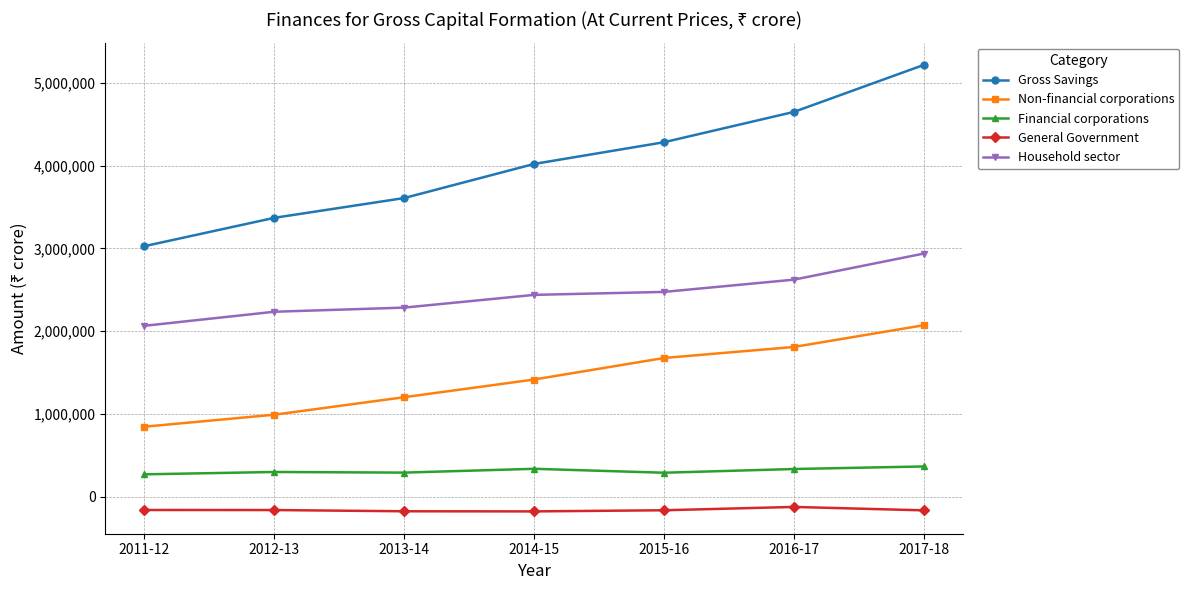

Rank the series by their maximum value, from highest to lowest.

Gross Savings, Household sector, Non-financial corporations, Financial corporations, General Government